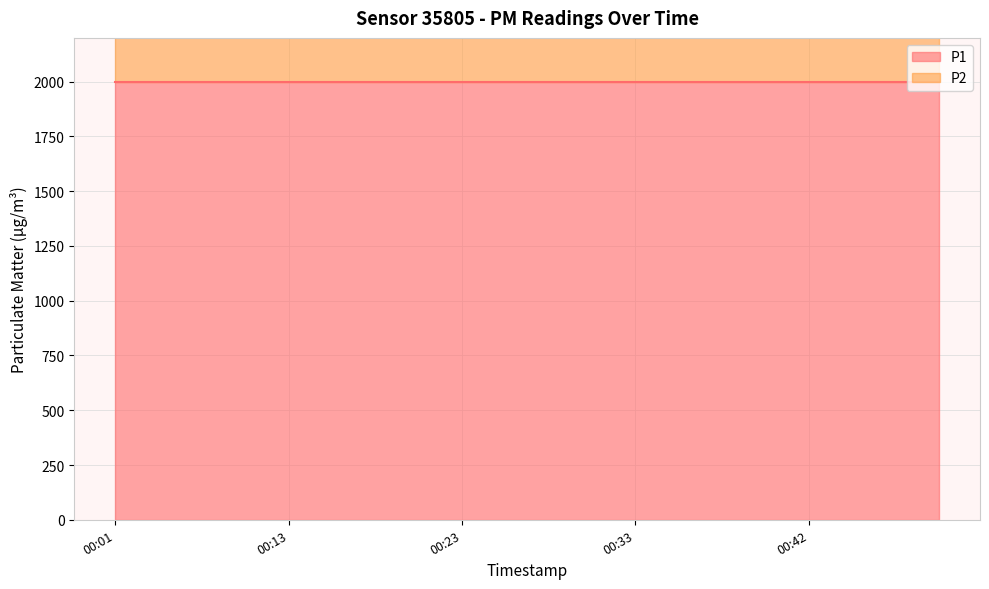

Reading right to left, extract all data points from this chart.

P1: 1999.9	1999.9	1999.9	1999.9	1999.9	1999.9	1999.9	1999.9	1999.9	1999.9	1999.9	1999.9	1999.9	1999.9	1999.9	1999.9	1999.9	1999.9	1999.9	1999.9
P2: 999.9	999.9	999.9	999.9	999.9	999.9	999.9	999.9	999.9	999.9	999.9	999.9	999.9	999.9	999.9	999.9	999.9	999.9	999.9	999.9